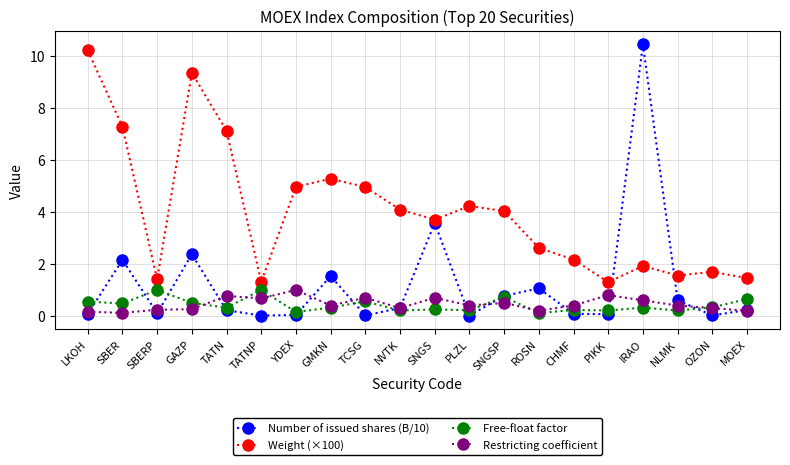

What is the average value of the Restricting coefficient series?

0.5